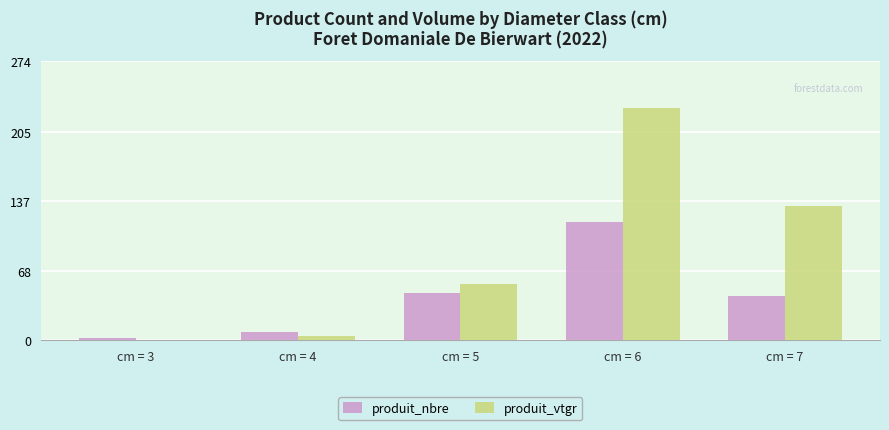

What value does the produit_nbre series have at cm = 7?

44.0